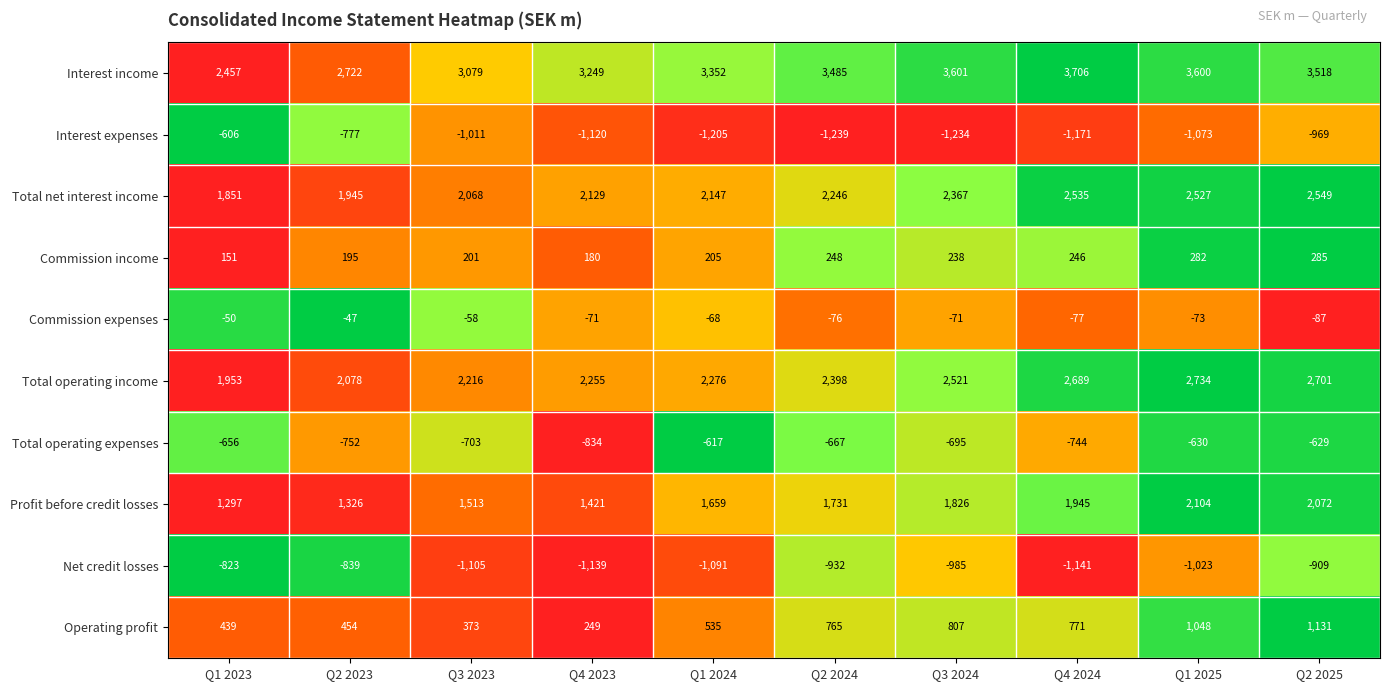

At how many categories does at least one series exceed 0?

10